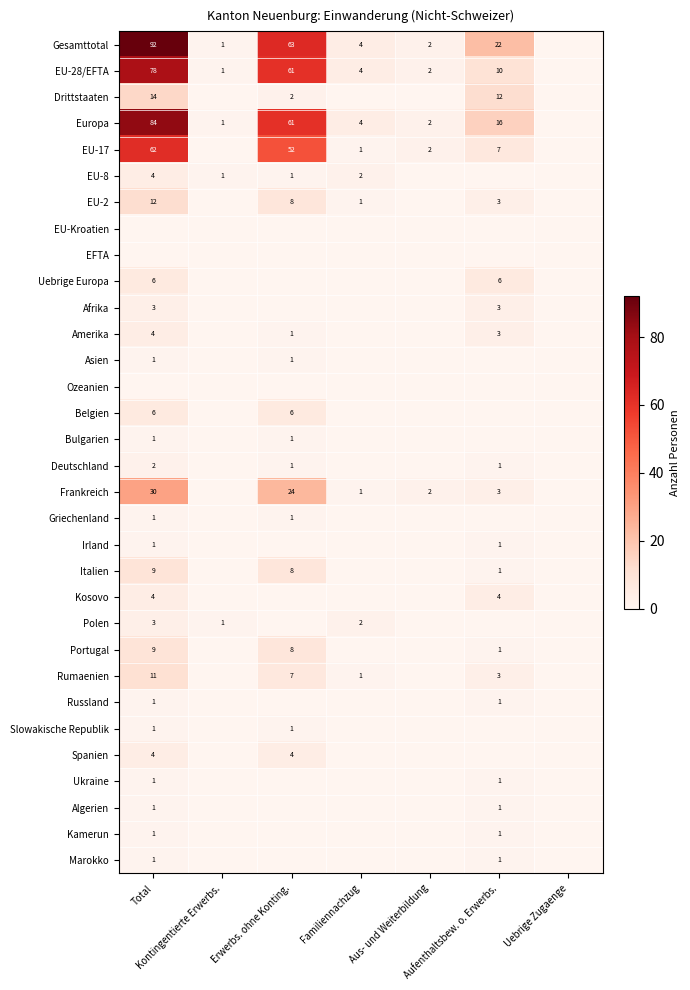

What is the difference between the maximum and second lowest values in the Irland series?

1